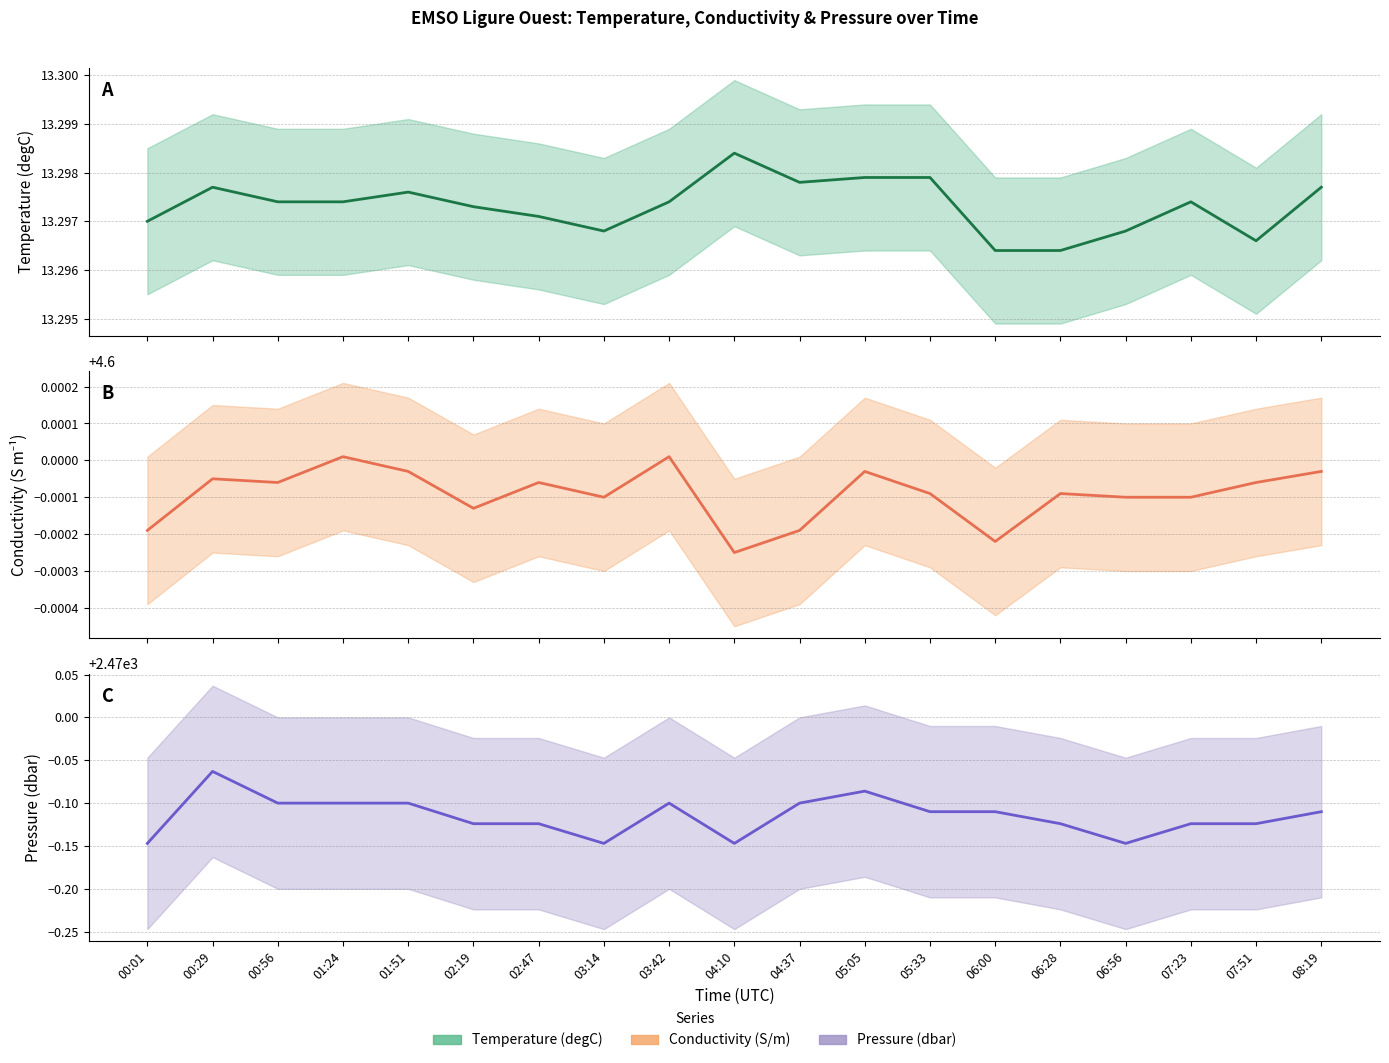

Reading left to right, list all the values displayed in this chart.

Temperature (degC): 13.3	13.3	13.3	13.3	13.3	13.3	13.3	13.3	13.3	13.3	13.3	13.3	13.3	13.3	13.3	13.3	13.3	13.3	13.3
Conductivity (S/m): 4.6	4.6	4.6	4.6	4.6	4.6	4.6	4.6	4.6	4.6	4.6	4.6	4.6	4.6	4.6	4.6	4.6	4.6	4.6
Pressure (dbar): 2469.9	2469.9	2469.9	2469.9	2469.9	2469.9	2469.9	2469.9	2469.9	2469.9	2469.9	2469.9	2469.9	2469.9	2469.9	2469.9	2469.9	2469.9	2469.9